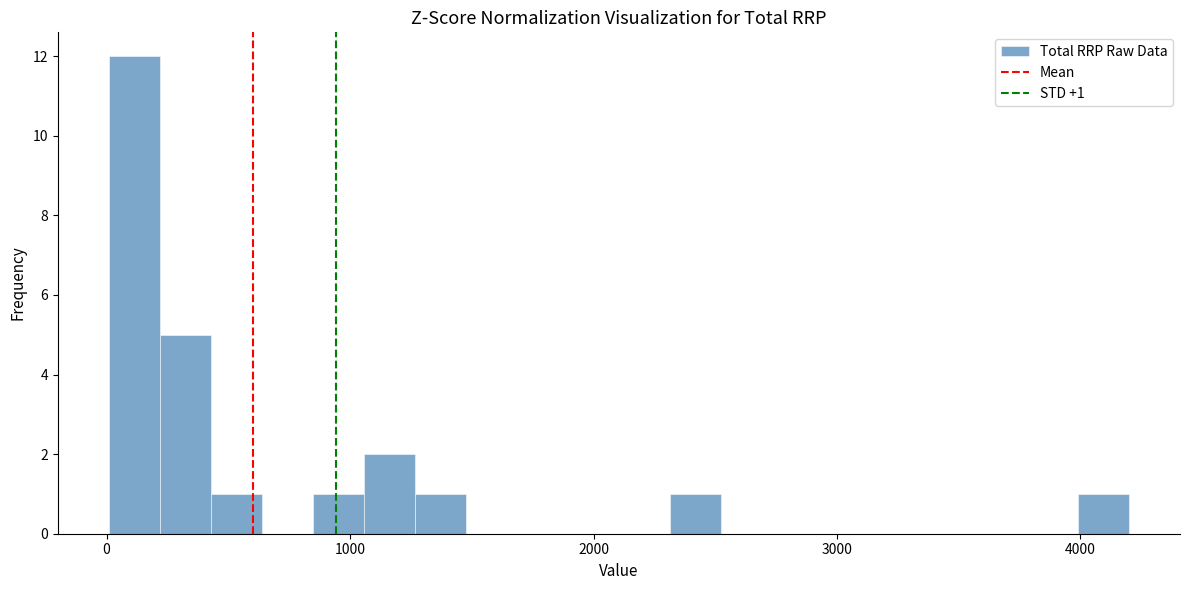

Around what value on the x-axis is the tallest bar? Give the approximate position of its centre, as read against the axis.

100